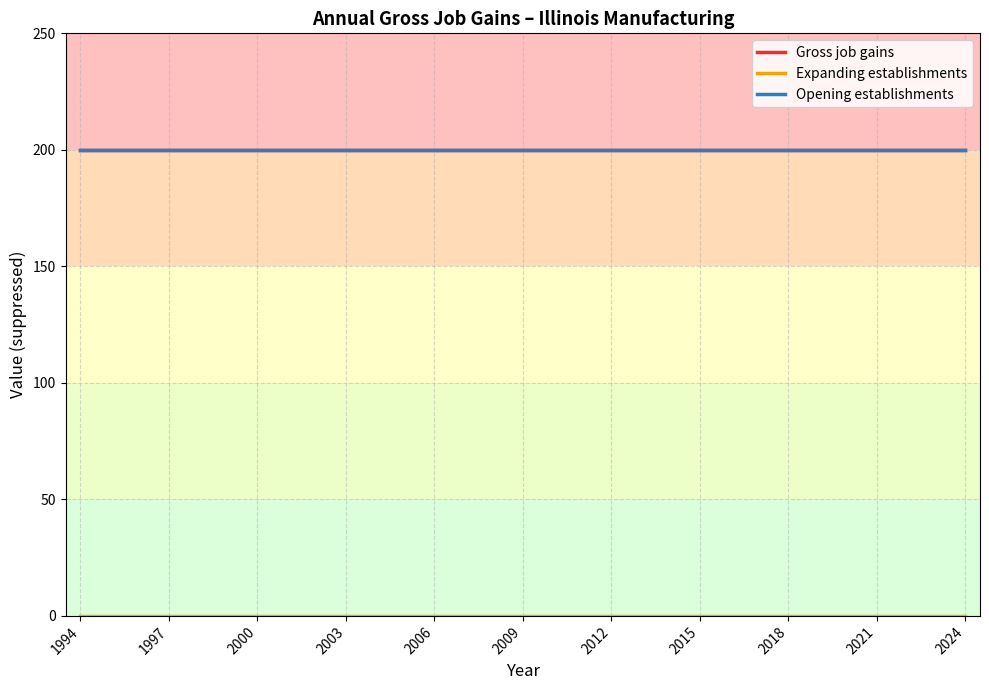

Does the chart have visible grid lines?

Yes